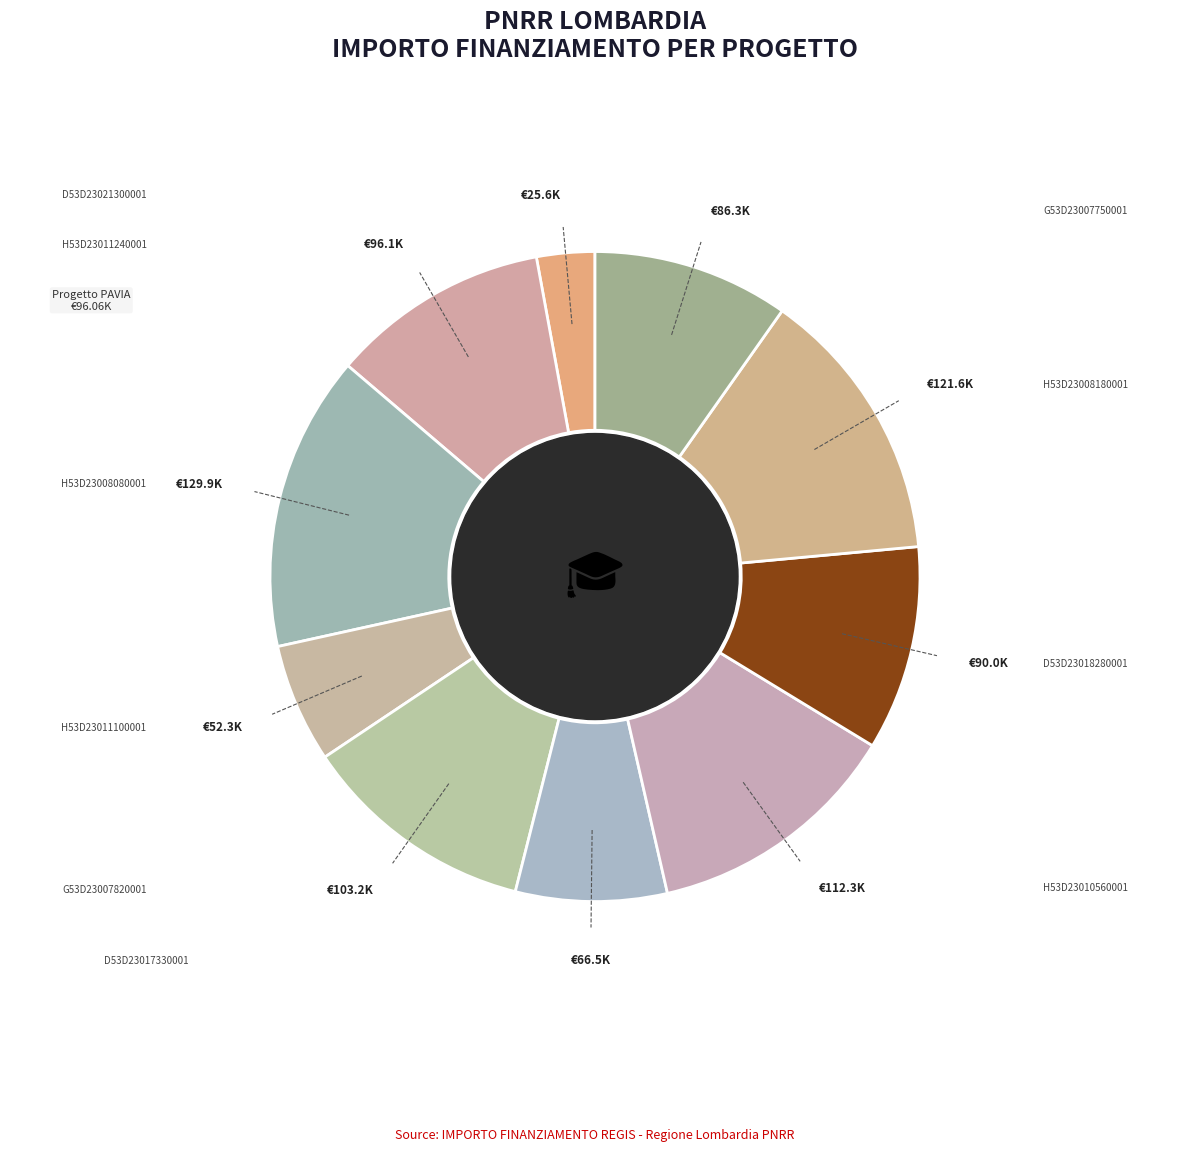

How many segments does this pie chart have?

10